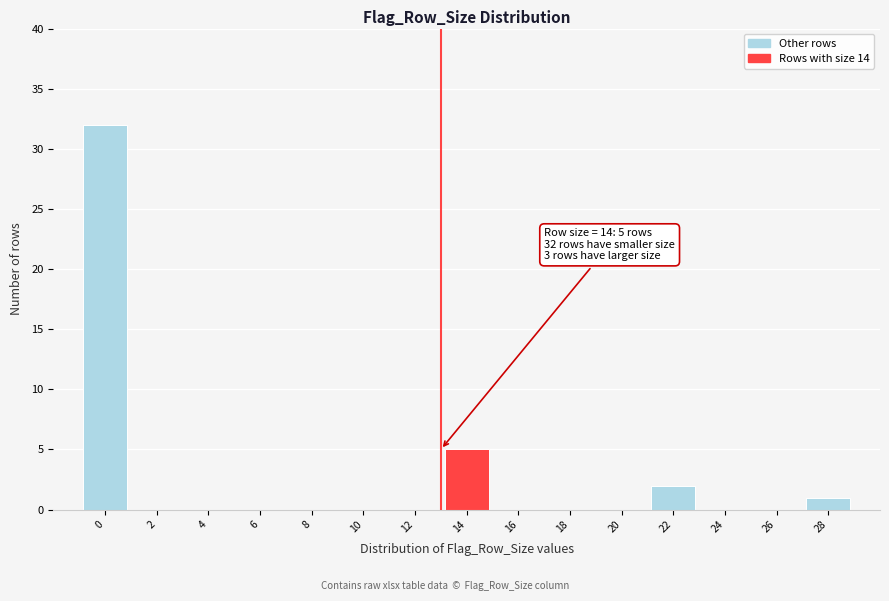

Reading right to left, list all the values displayed in this chart.

28=1	26=0	24=0	22=2	20=0	18=0	16=0	14=5	12=0	10=0	8=0	6=0	4=0	2=0	0=32